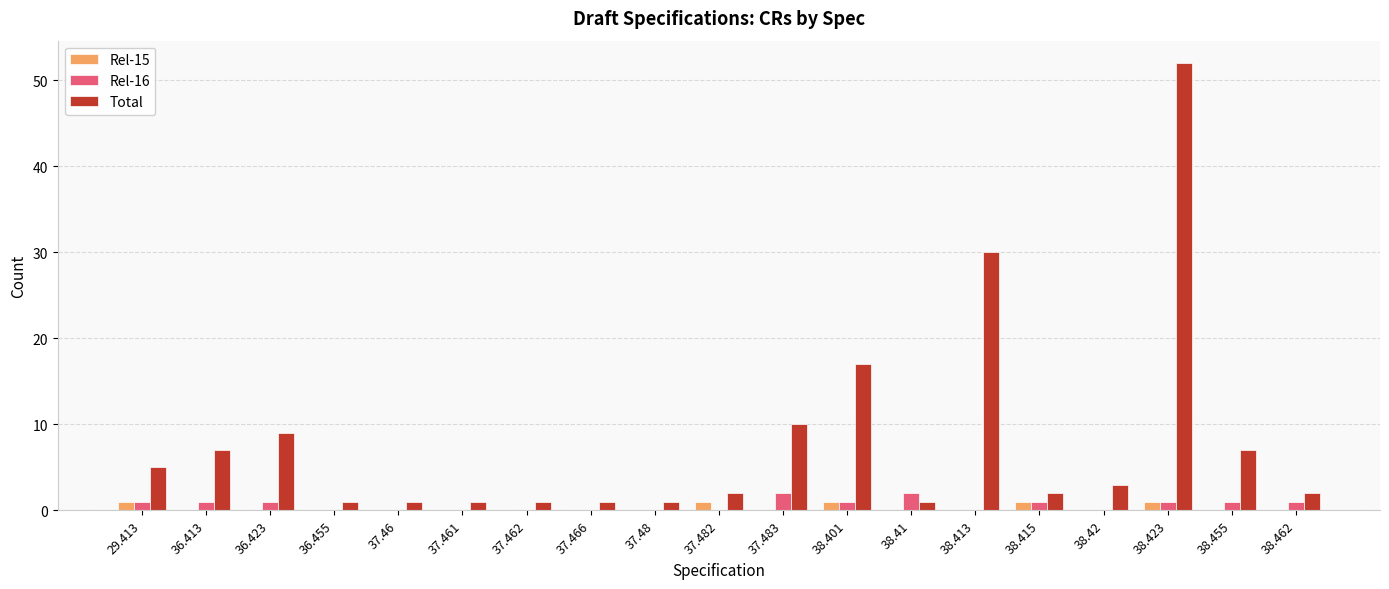

Which series has the widest spread of values?

Total